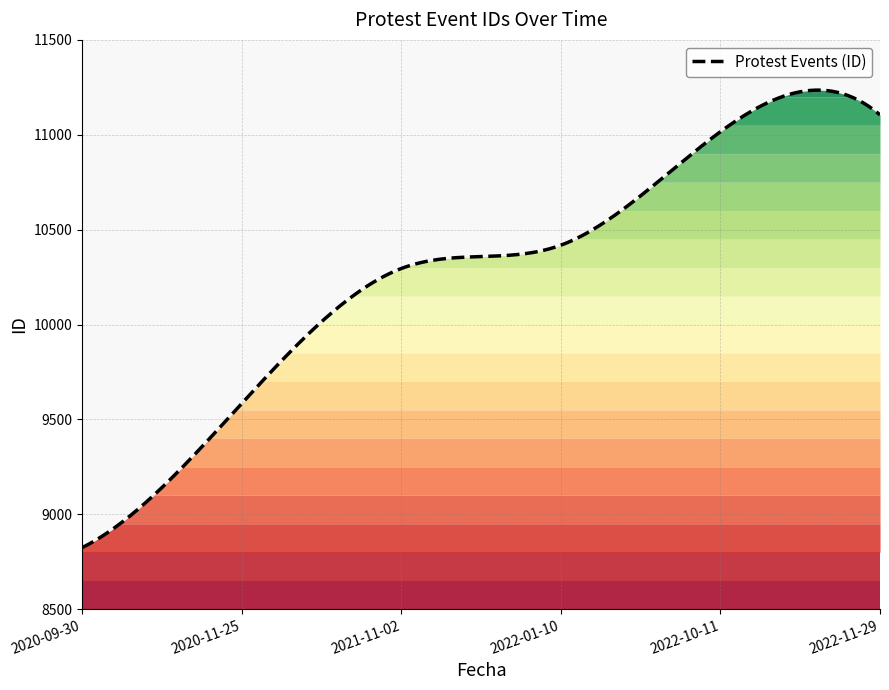

What is the difference between the values at 2022-11-29 and 2022-10-11?

89